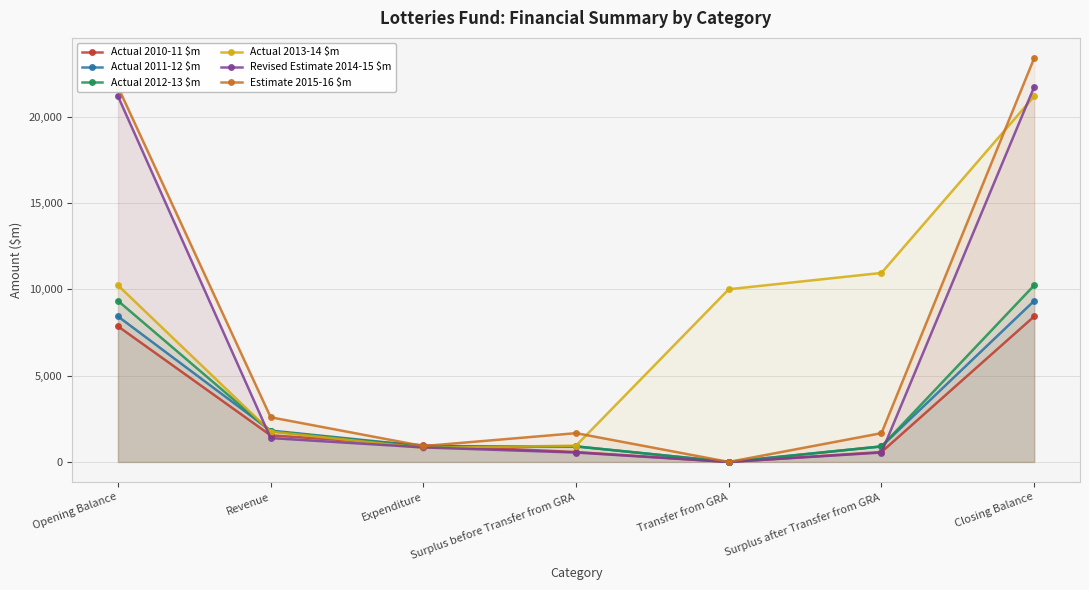

True or false: Actual 2011-12 $m has more than 0 points higher than both neighbors.

False